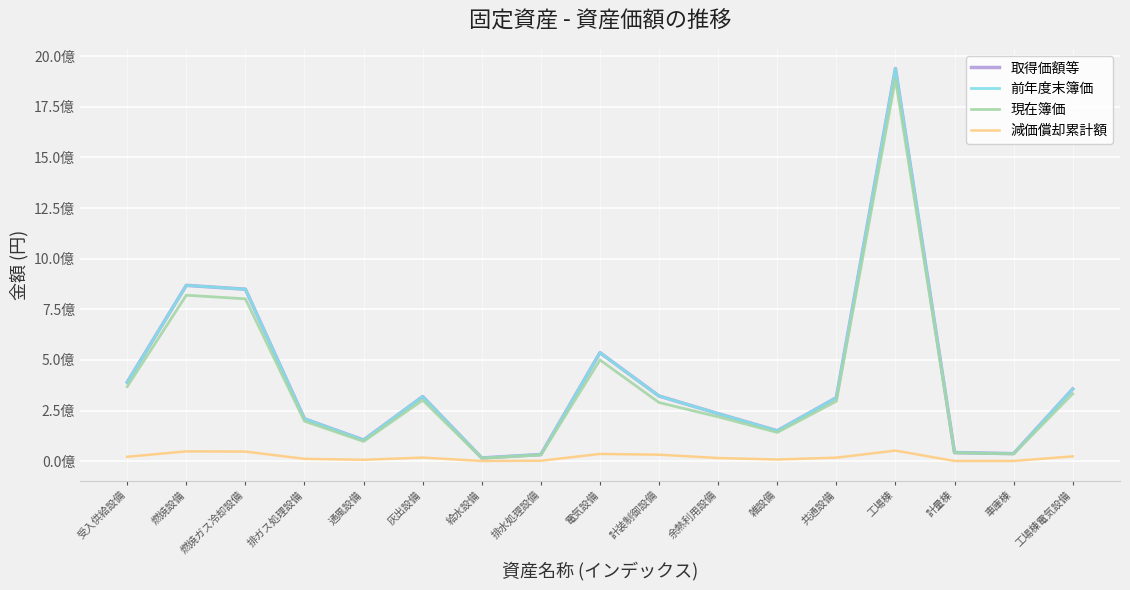

Is this an area chart (filled region under the line)?

No